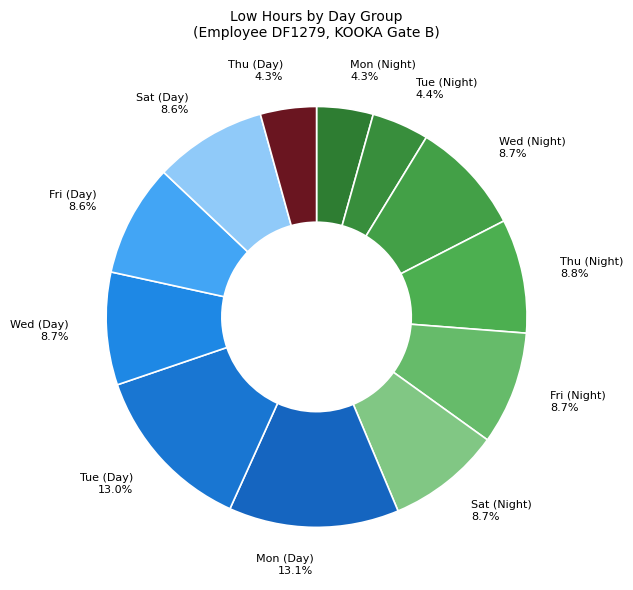

Does any single category account for the majority?

No